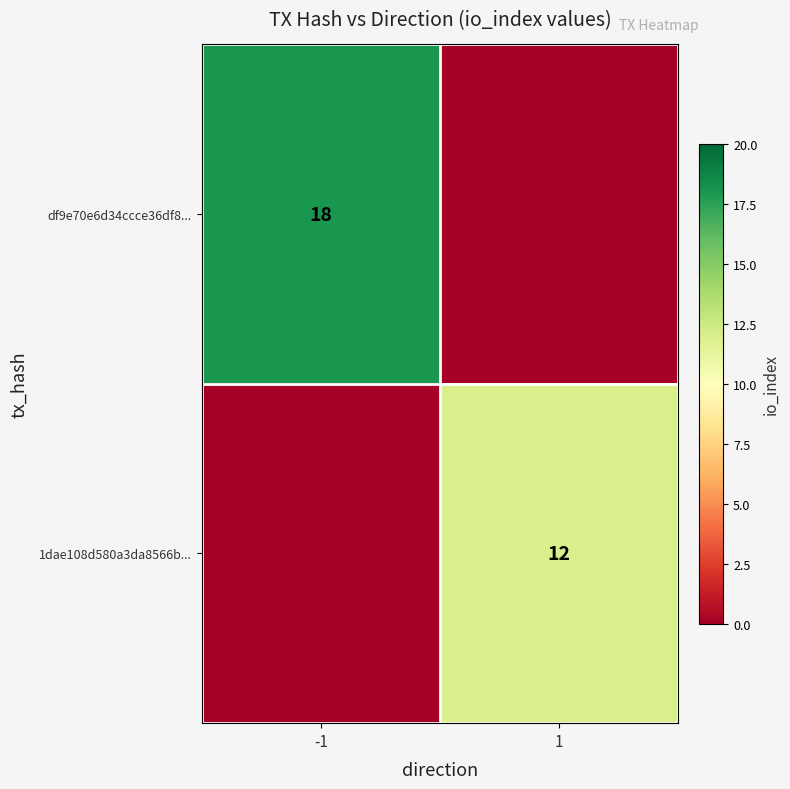

How many series are shown in this chart?

2